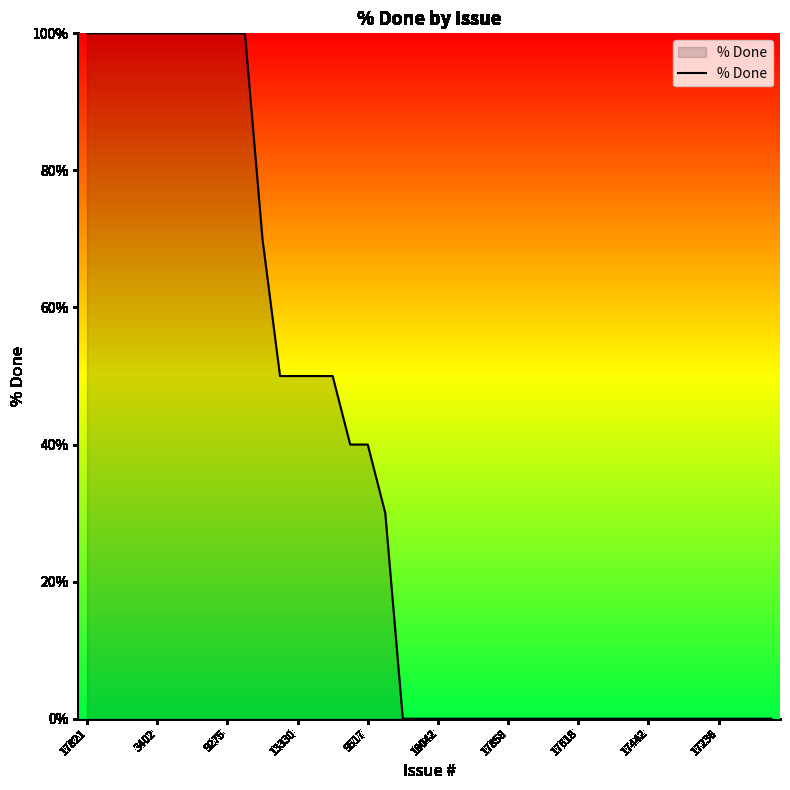

What is the difference between the maximum and minimum values?

100